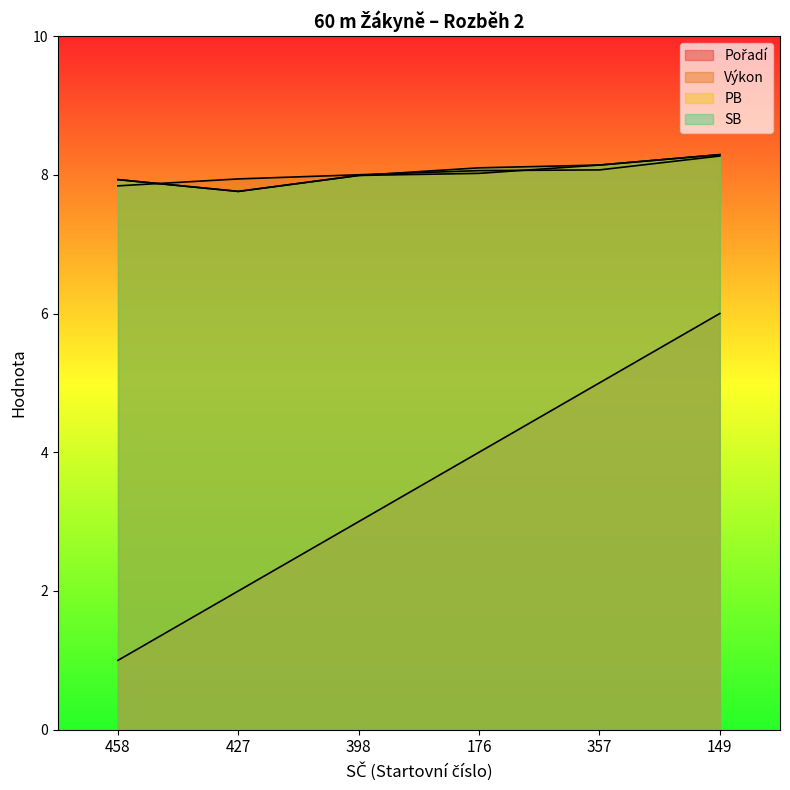

The PB series shows 10.5 at 176. True or false?

False